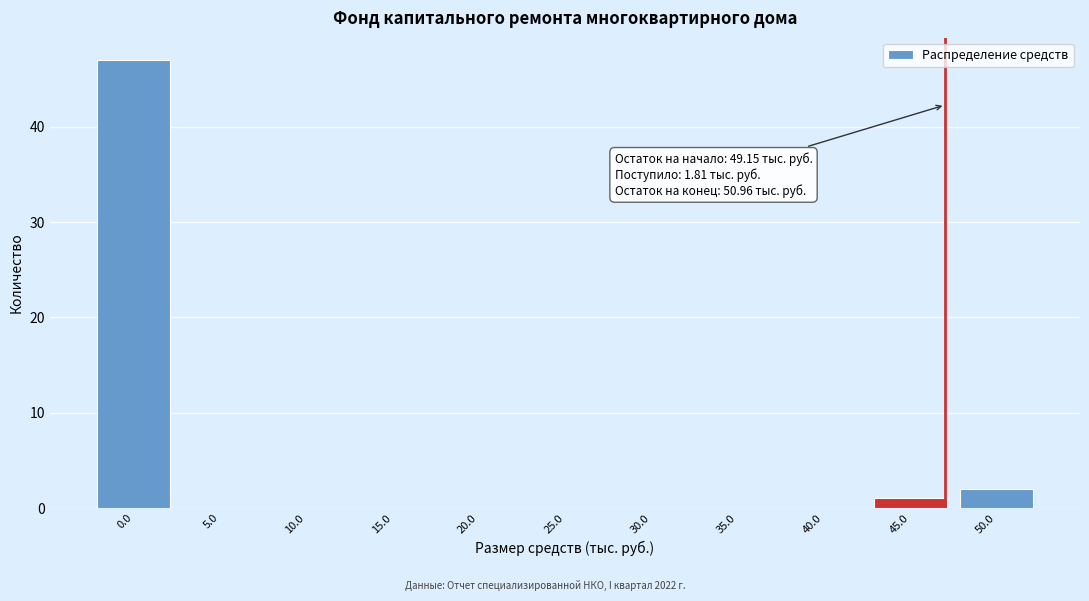

Reading left to right, what are all the values shown in this chart?

0.0=47	5.0=0	10.0=0	15.0=0	20.0=0	25.0=0	30.0=0	35.0=0	40.0=0	45.0=1	50.0=2